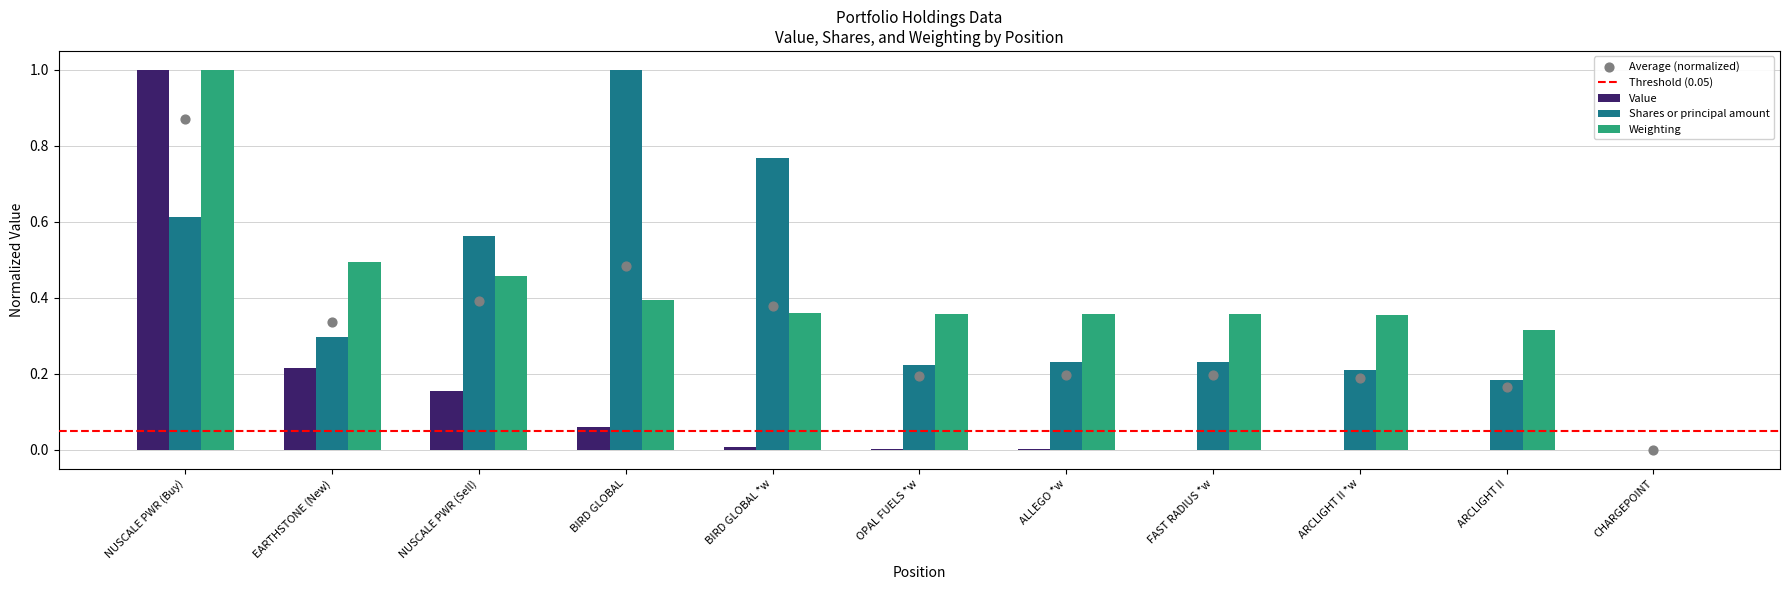

What are all the series names shown in the legend?

Value, Shares or principal amount, Weighting